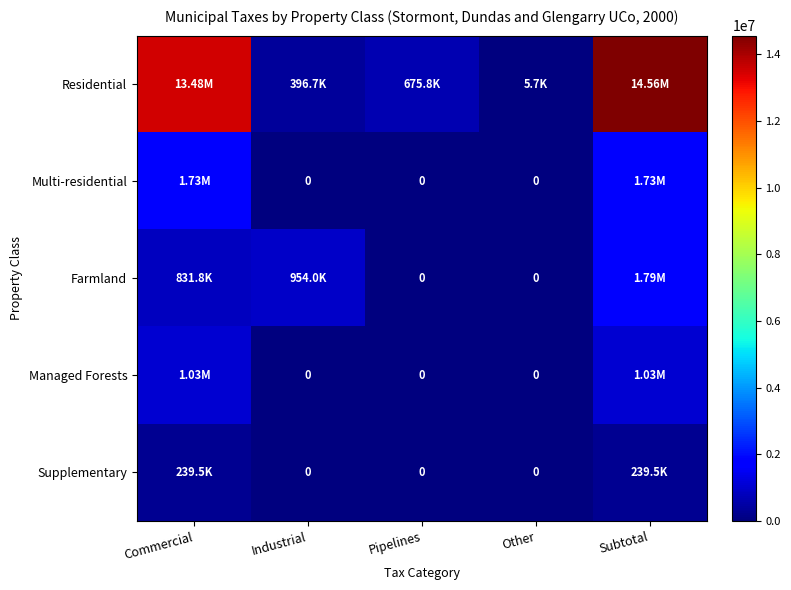

List the labels in order of Multi-residential value, largest first.

Commercial, Subtotal, Industrial, Pipelines, Other